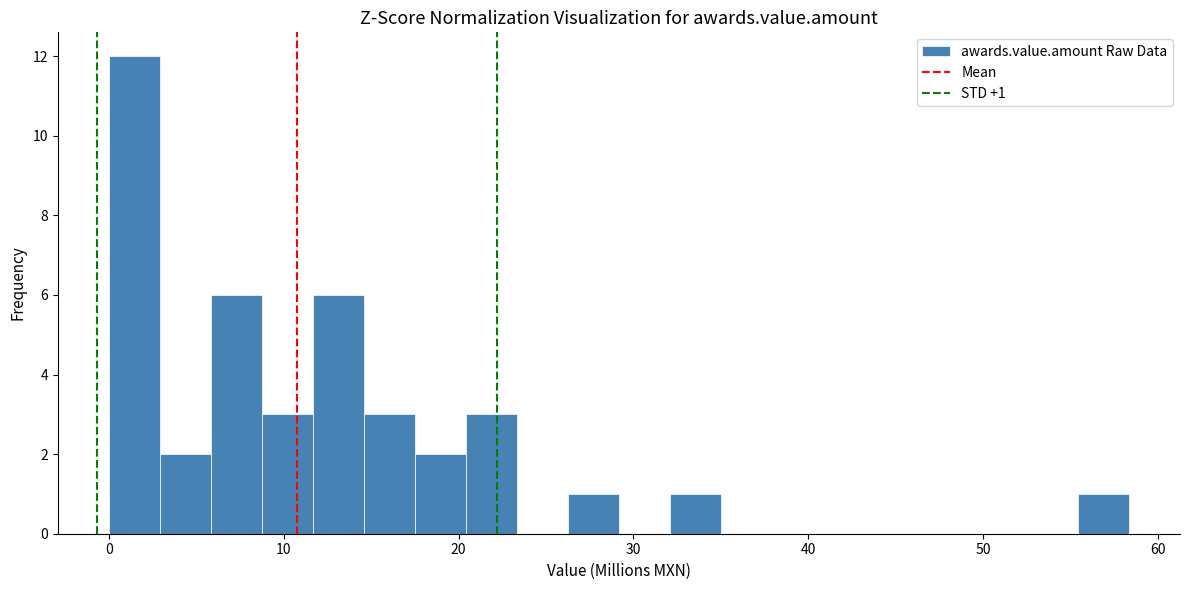

Around what value on the x-axis is the tallest bar? Give the approximate position of its centre, as read against the axis.

1